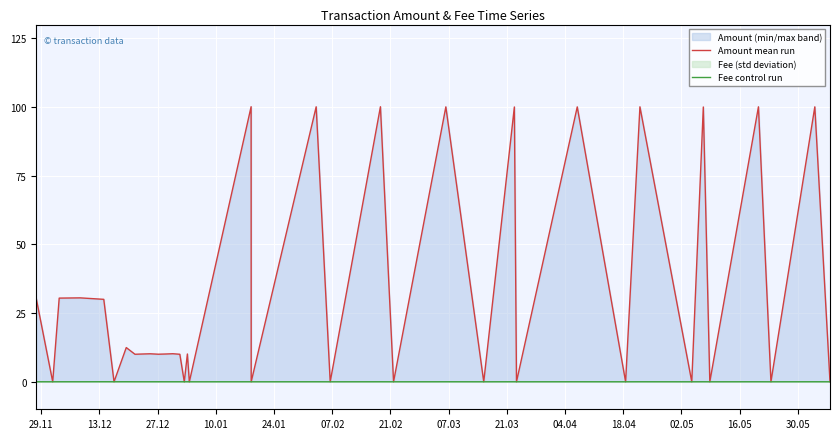

How many Fee control run values are between 0 and 1?

39